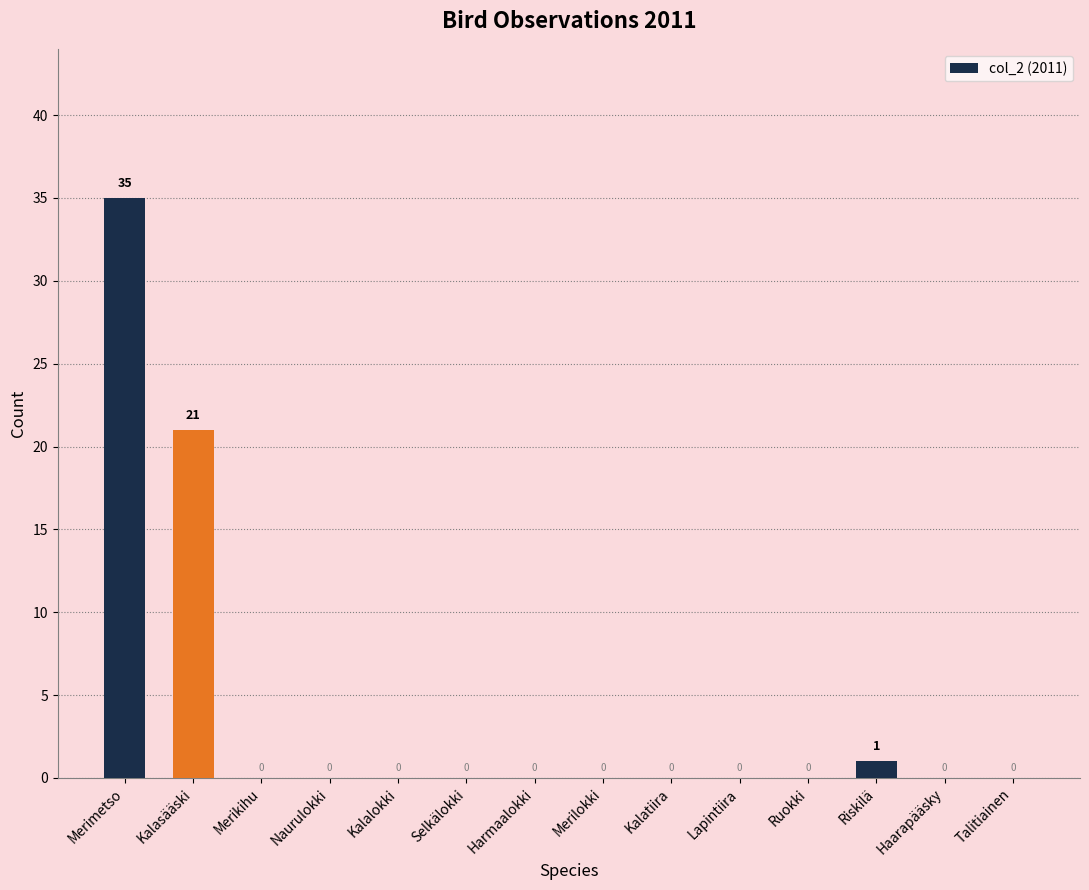

At which label is the value closest to 17?

Kalasääski